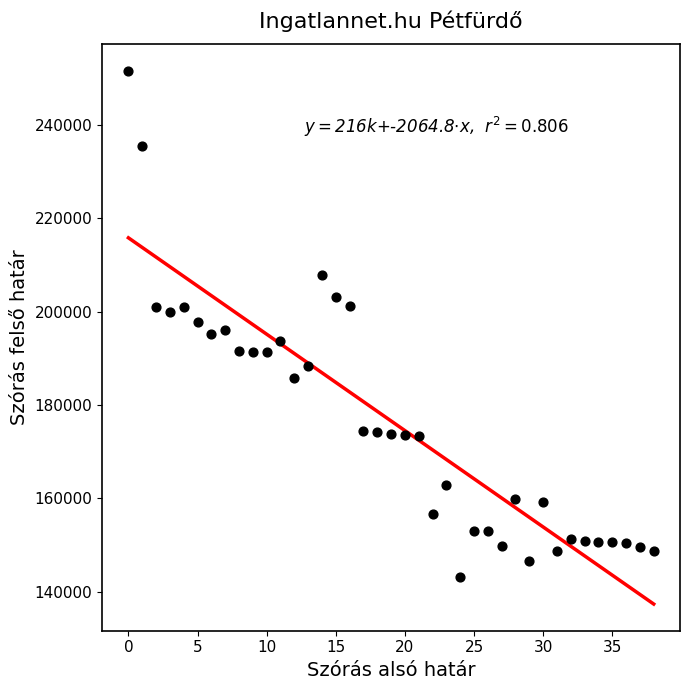

What is the range of Y values (max minus min)?

108405